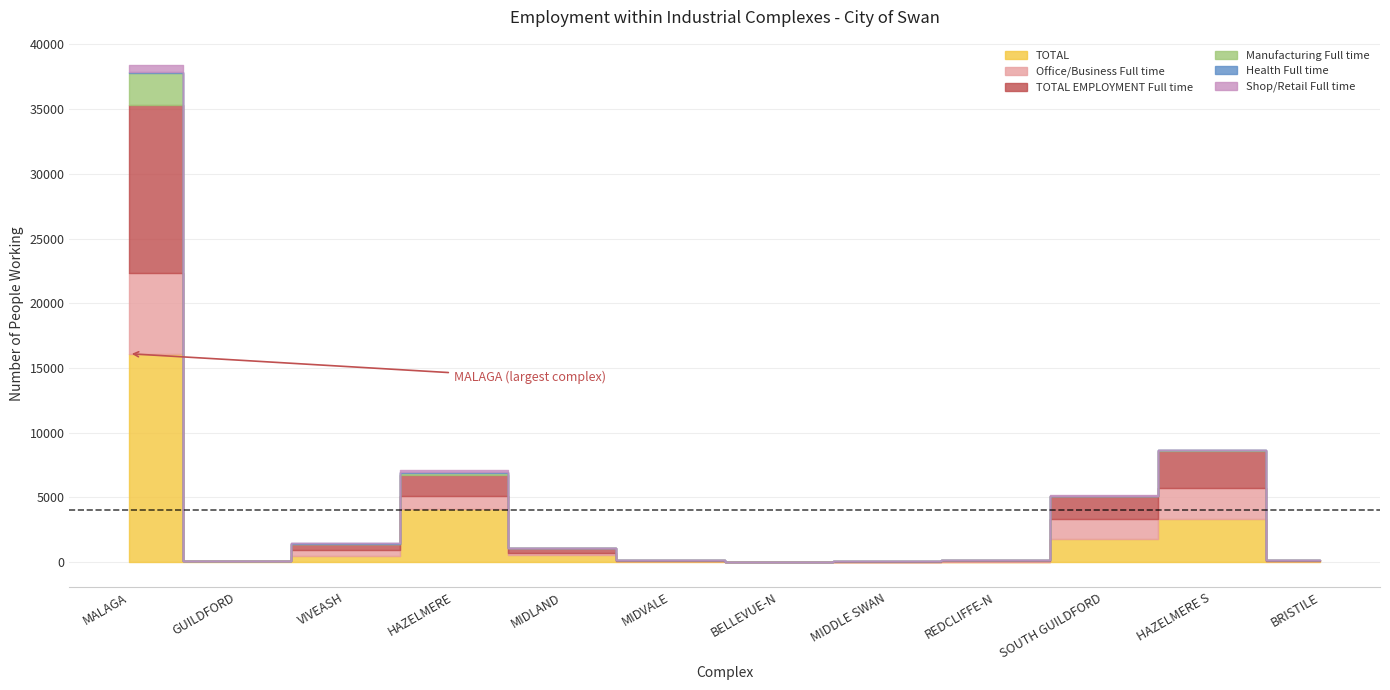

Reading left to right, transcribe all the data shown in this chart.

TOTAL: 16108	54	509	4138	576	74	17	39	52	1770	3329	67
Office/Business Full time: 6236	23	452	976	165	48	0	9	40	1578	2391	56
TOTAL EMPLOYMENT Full time: 12961	38	478	1598	333	58	10	32	40	1761	2902	56
Manufacturing Full time: 2455	0	1	164	20	6	3	4	0	6	58	0
Health Full time: 117	1	13	119	2	0	1	0	0	0	0	0
Shop/Retail Full time: 570	7	4	117	1	2	0	0	0	52	4	0